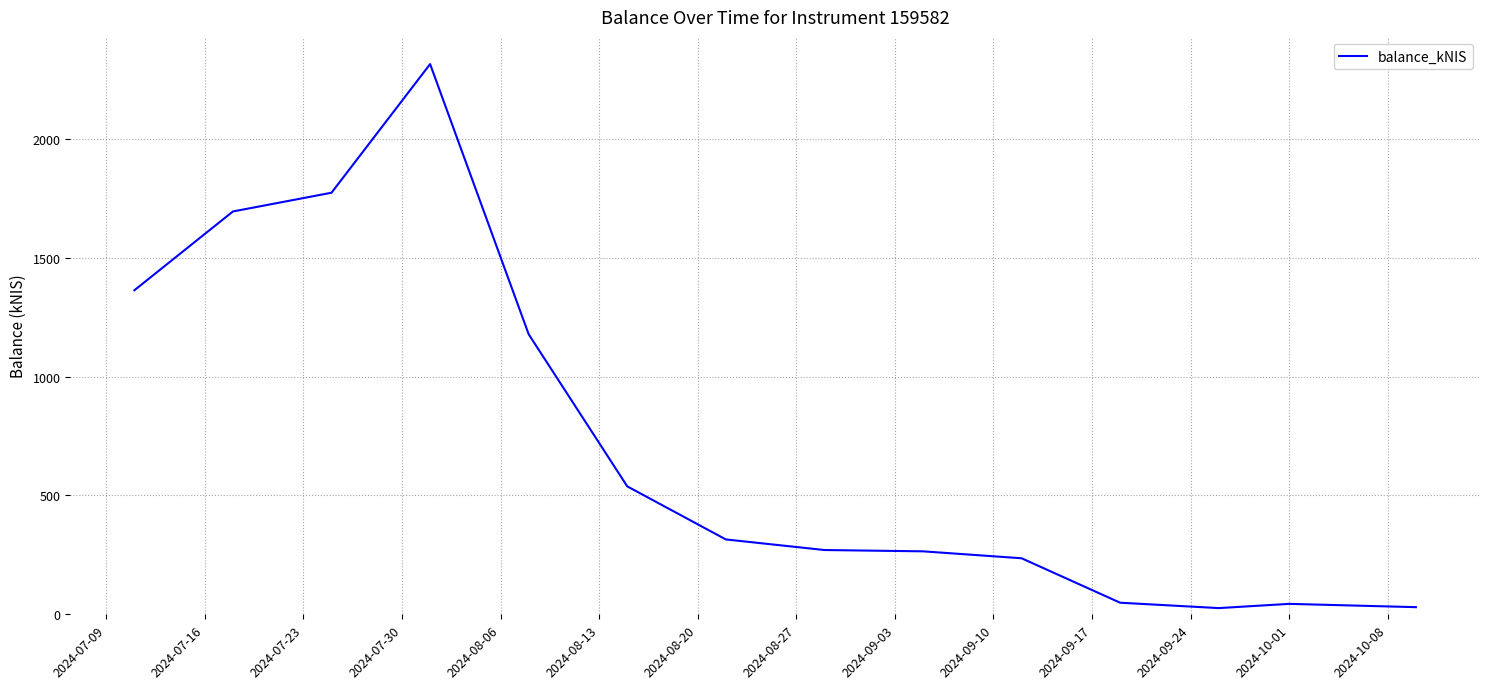

What is the maximum value shown in the chart?

2315.6